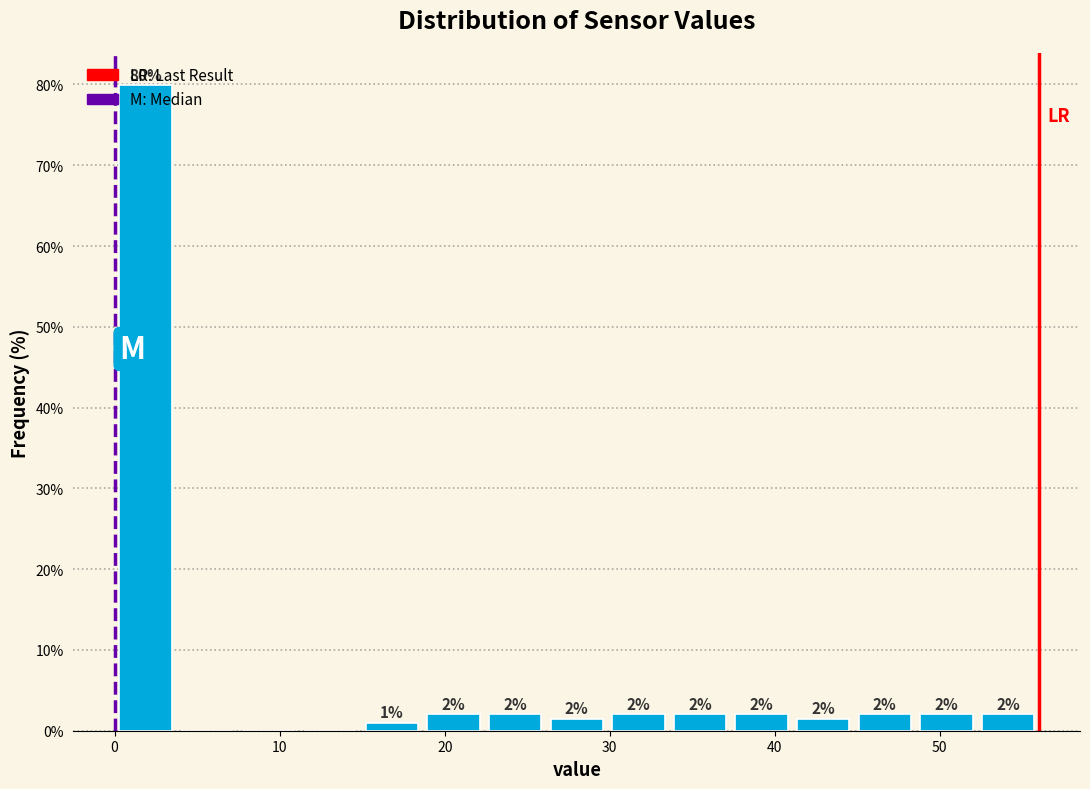

Around what value on the x-axis is the tallest bar? Give the approximate position of its centre, as read against the axis.

2